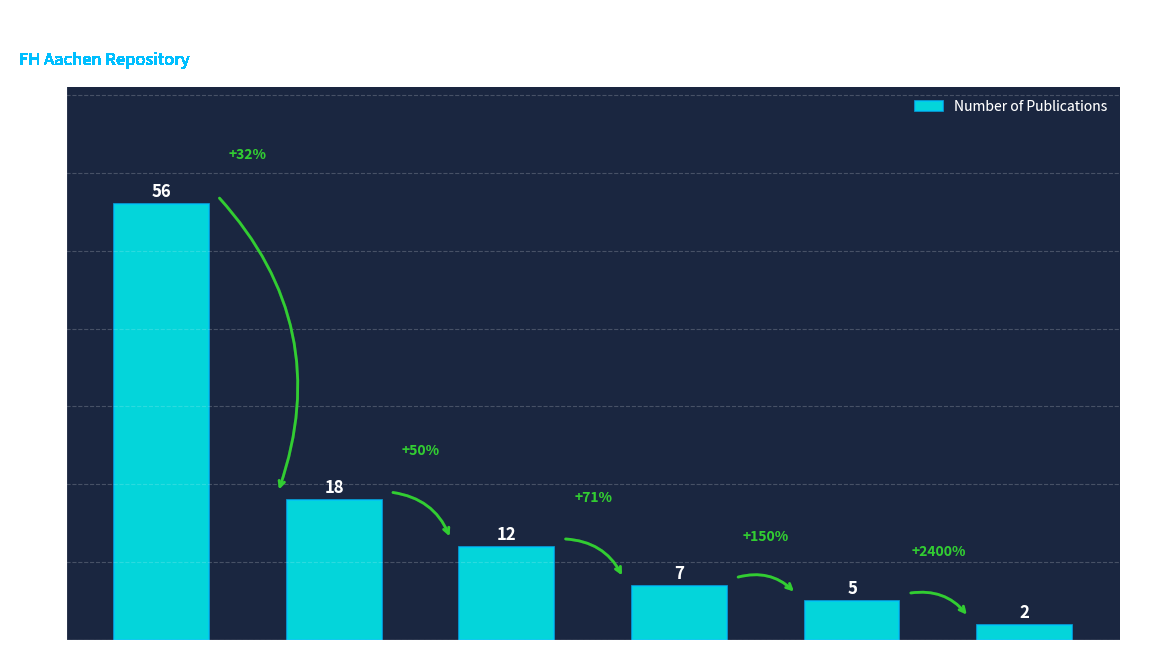

Reading right to left, what are all the values shown in this chart?

2	5	7	12	18	56